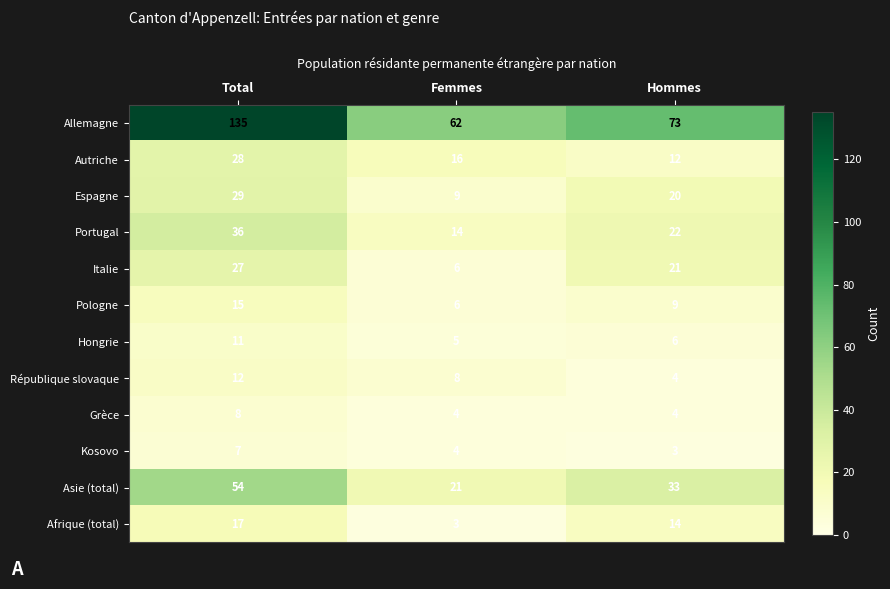

The value of Pologne at Hommes is 9. True or false?

True